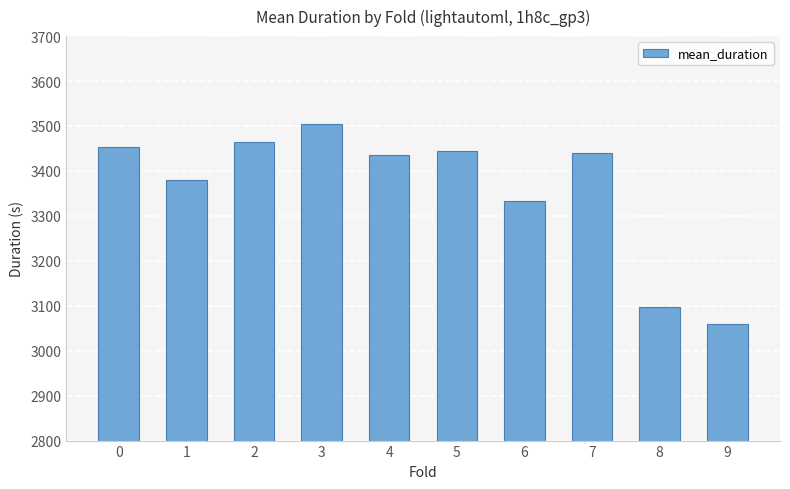

What is the smallest value displayed?

3059.8